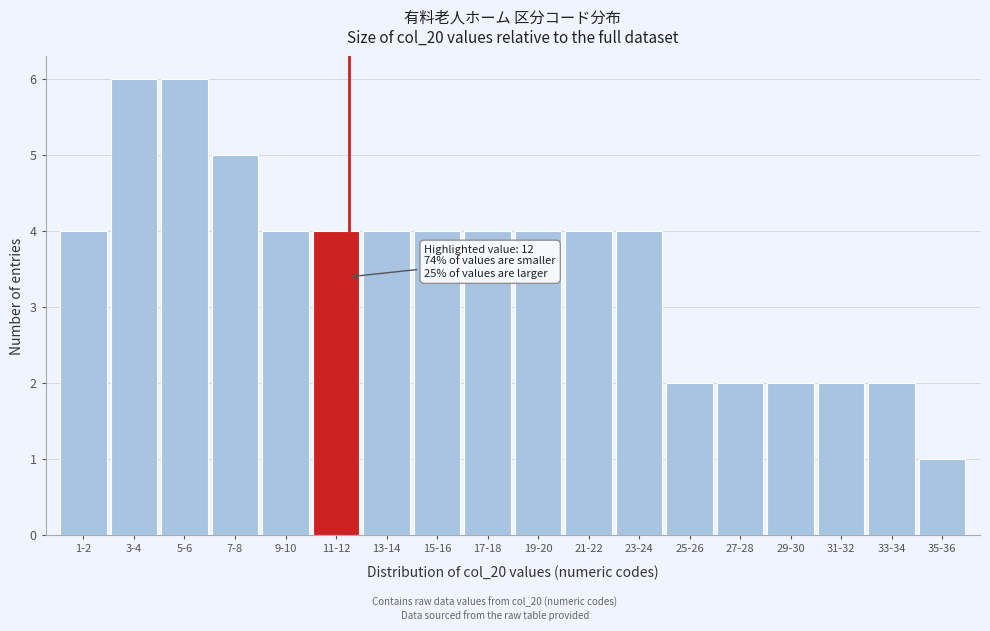

Reading left to right, extract all data points from this chart.

4	6	6	5	4	4	4	4	4	4	4	4	2	2	2	2	2	1